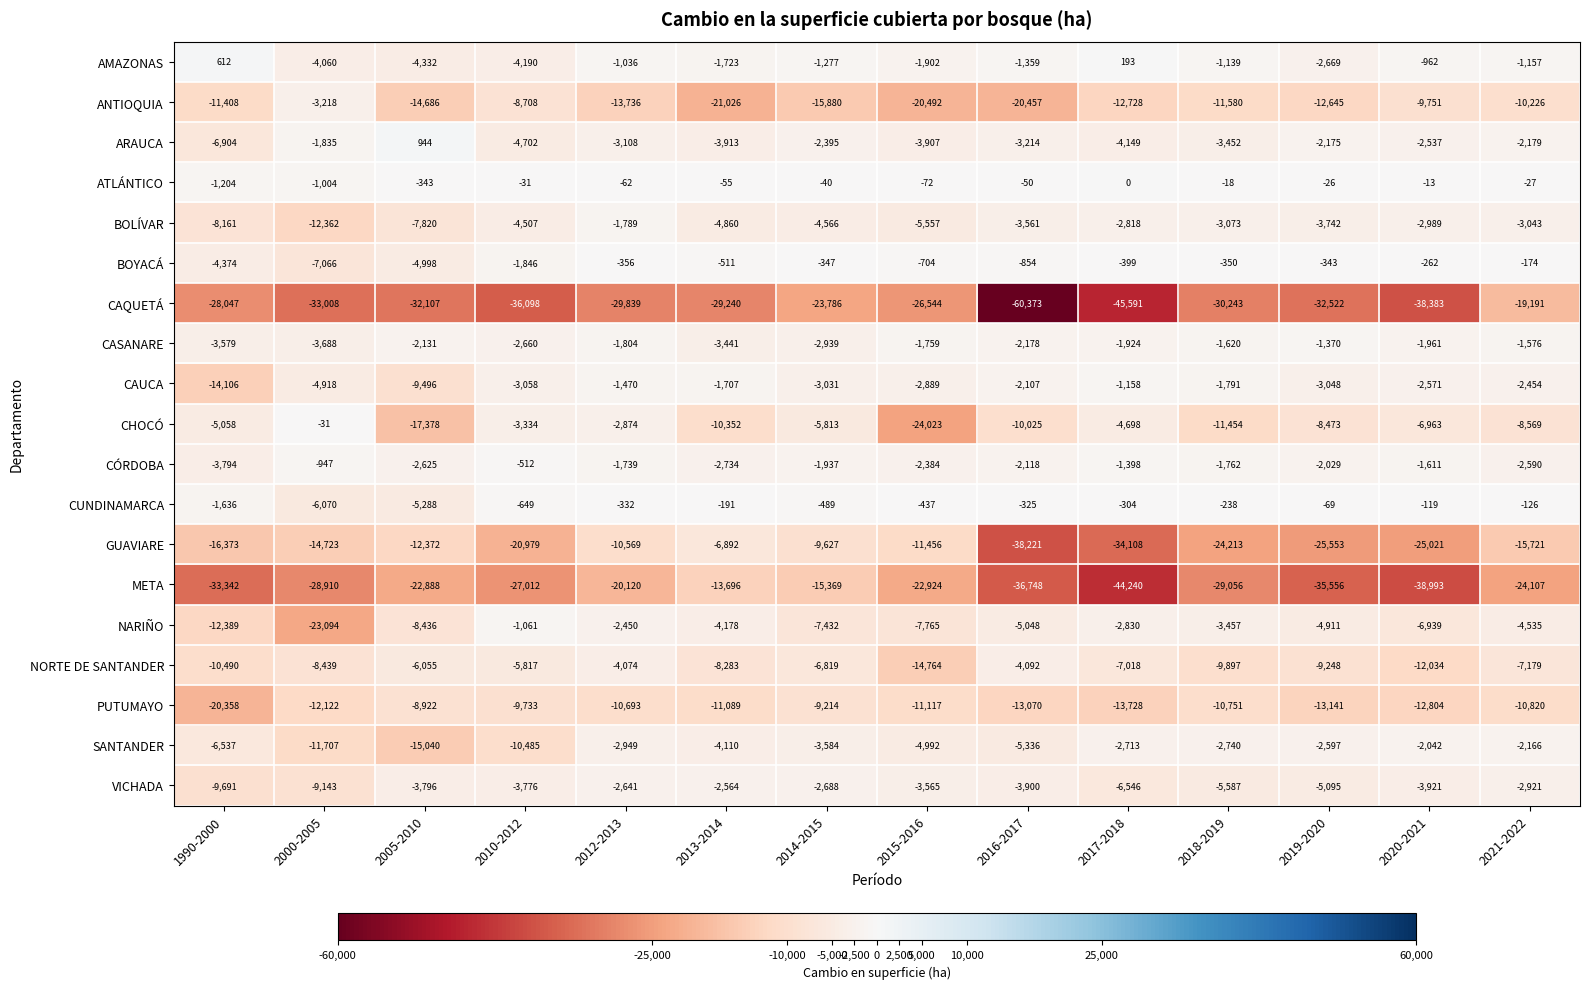

How many values in the CHOCÓ series are below -6963?

7